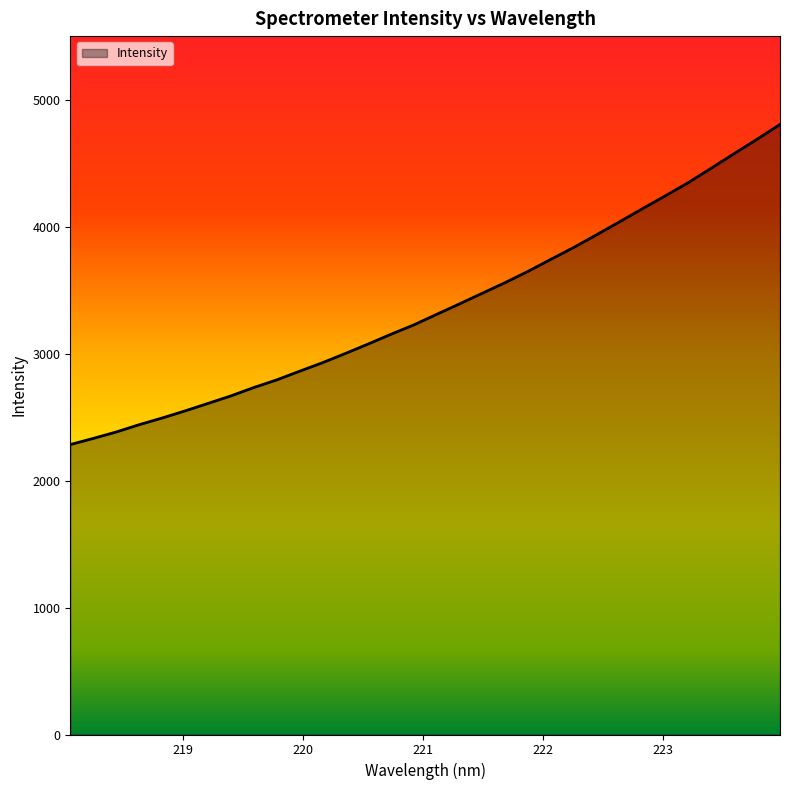

What is the difference between the maximum and minimum values?

2521.2